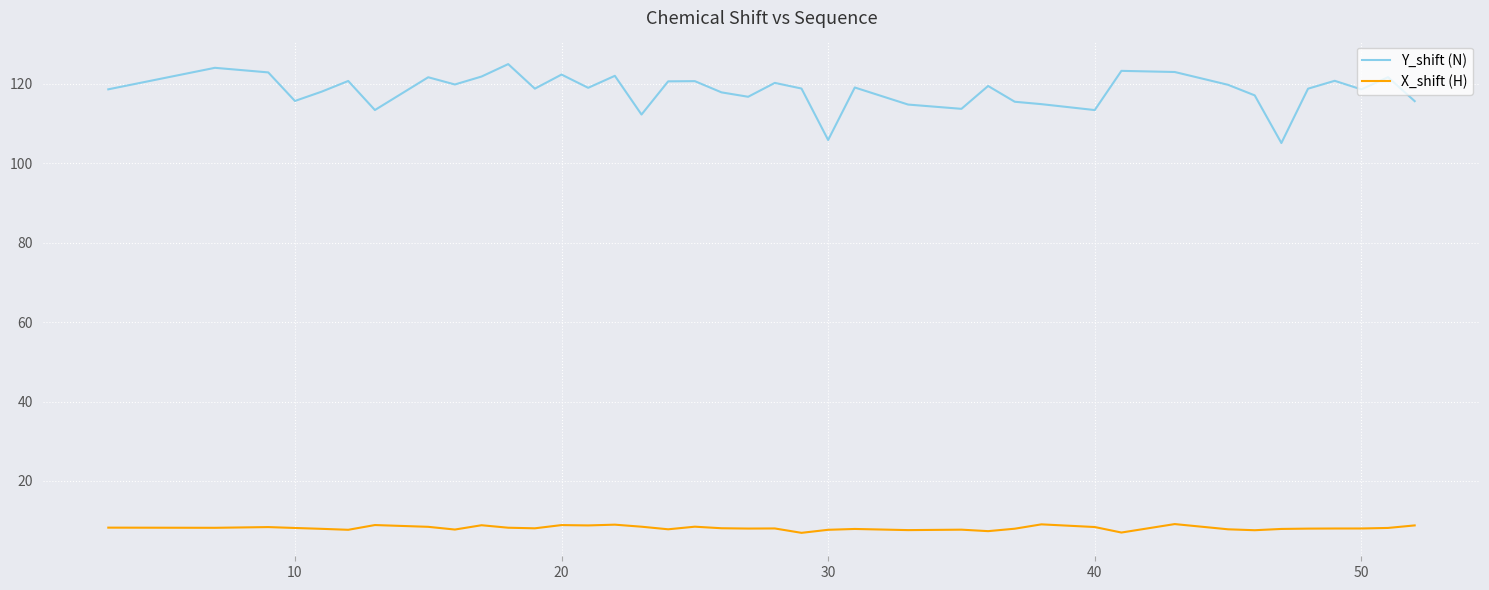

How many lines are shown in the chart?

2